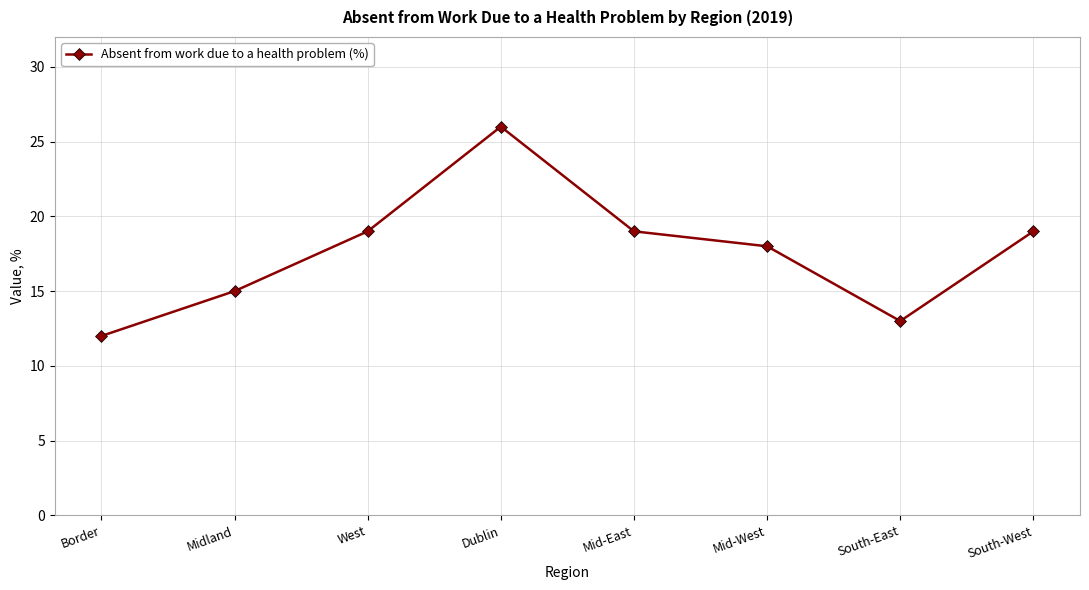

Reading left to right, transcribe all the data shown in this chart.

Border=12	Midland=15	West=19	Dublin=26	Mid-East=19	Mid-West=18	South-East=13	South-West=19